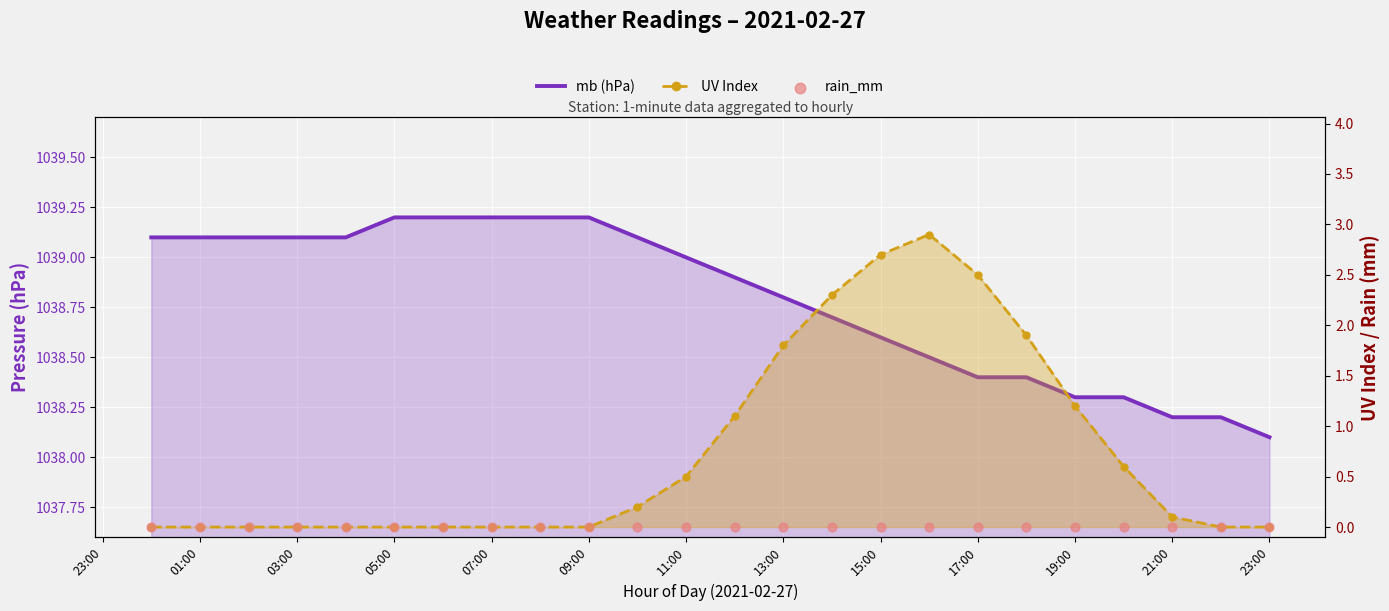

Which series has the largest Y range (max minus min)?

UV Index